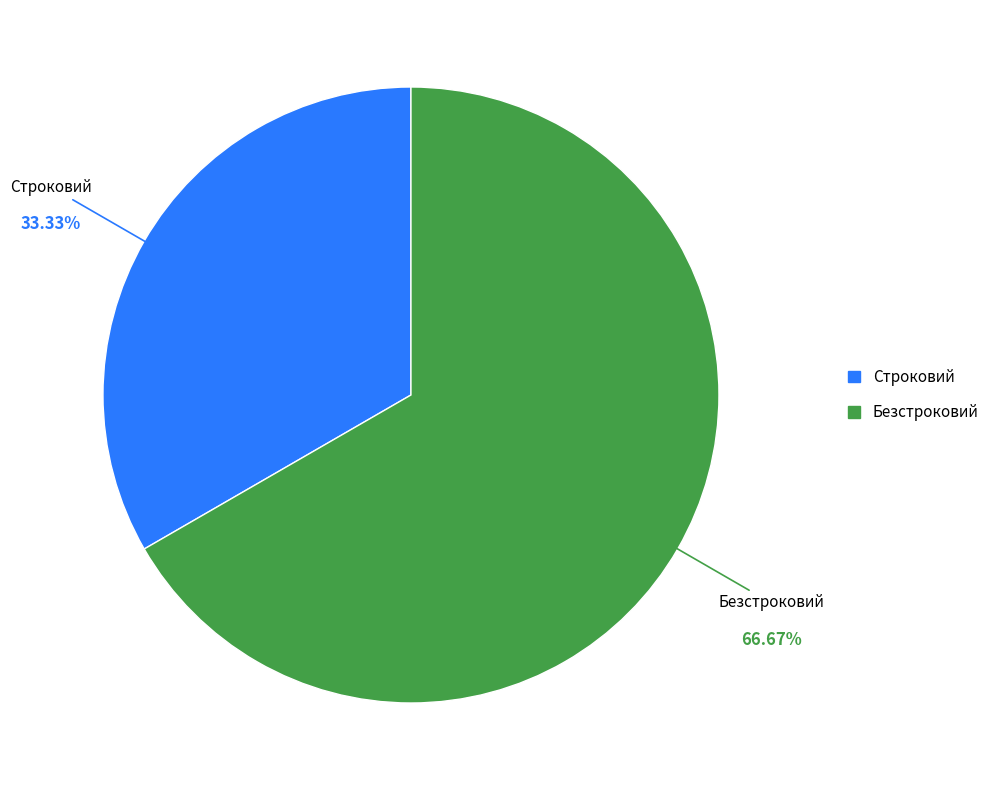

Count the number of slices in the pie.

2